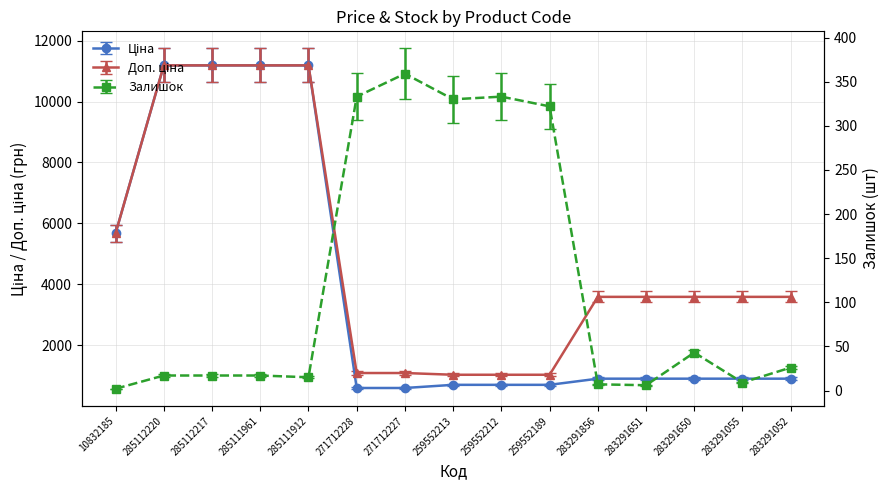

What is the total value across all series at 285111912?

22390.1